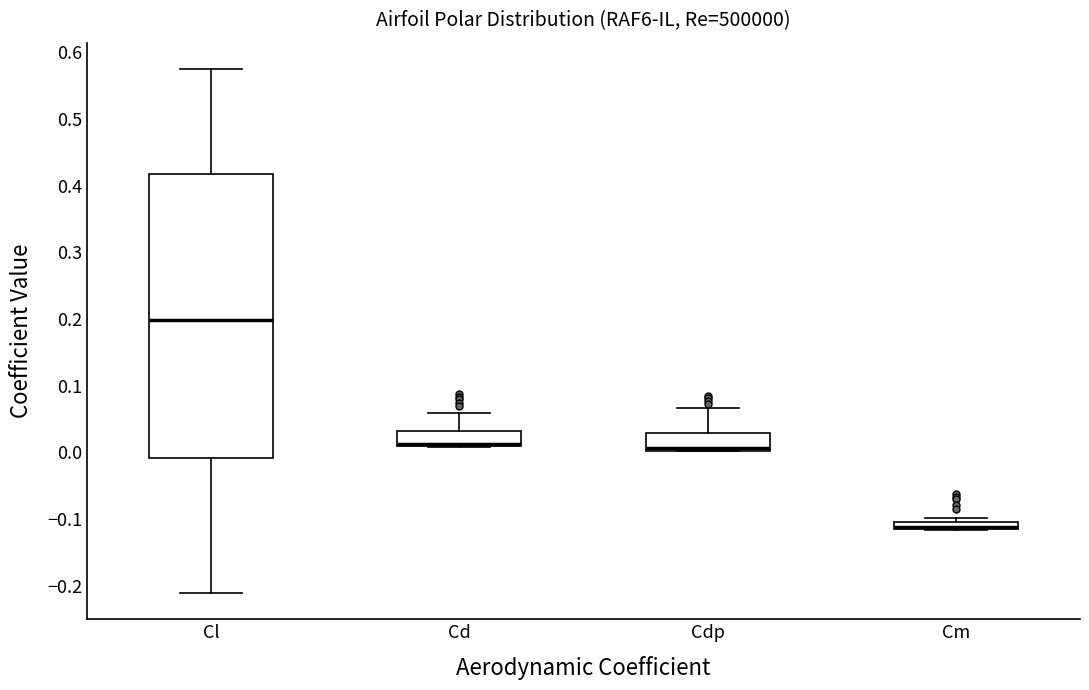

Which box is the tallest, from its lower edge to its upper edge?

Cl